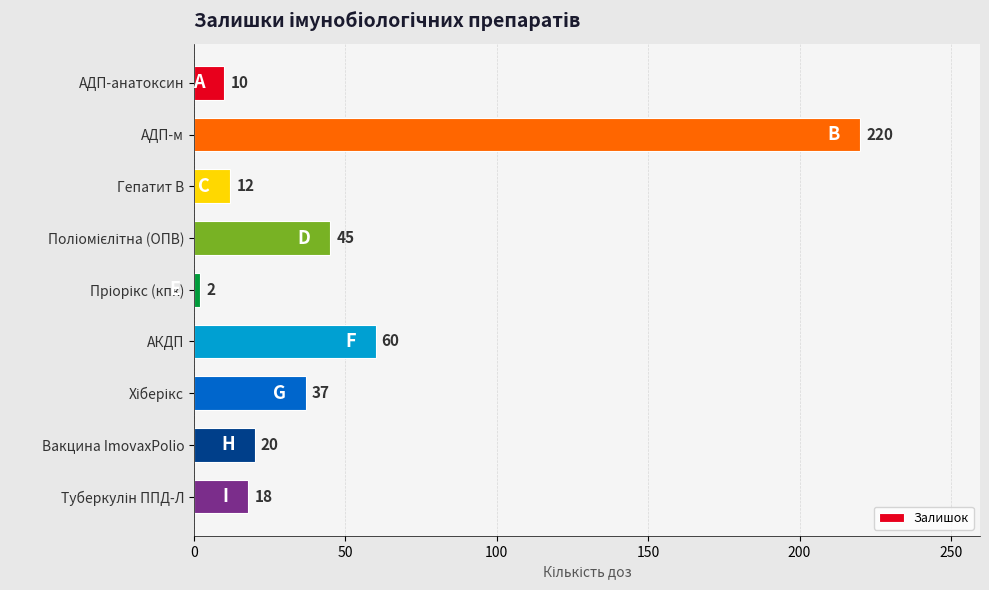

Does the chart contain any negative values?

No